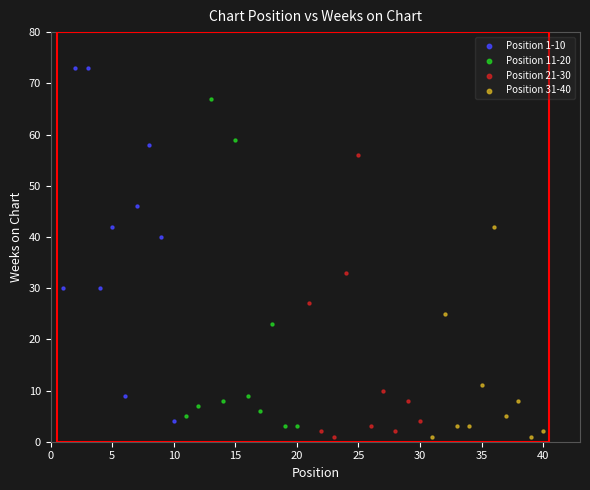

Which series reaches the maximum Y coordinate?

Position 1-10